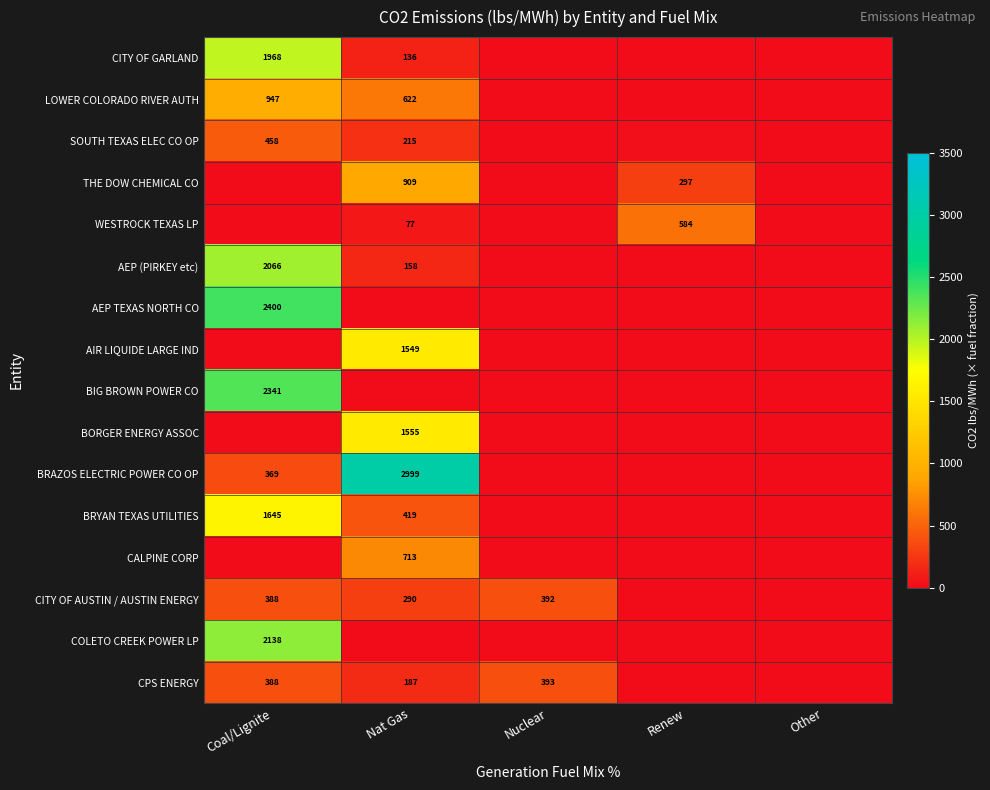

Rank the series at Nat Gas from highest to lowest value.

BRAZOS ELECTRIC POWER CO OP, BORGER ENERGY ASSOC, AIR LIQUIDE LARGE IND, THE DOW CHEMICAL CO, CALPINE CORP, LOWER COLORADO RIVER AUTH, BRYAN TEXAS UTILITIES, CITY OF AUSTIN / AUSTIN ENERGY, SOUTH TEXAS ELEC CO OP, CPS ENERGY, AEP (PIRKEY etc), CITY OF GARLAND, WESTROCK TEXAS LP, AEP TEXAS NORTH CO, BIG BROWN POWER CO, COLETO CREEK POWER LP